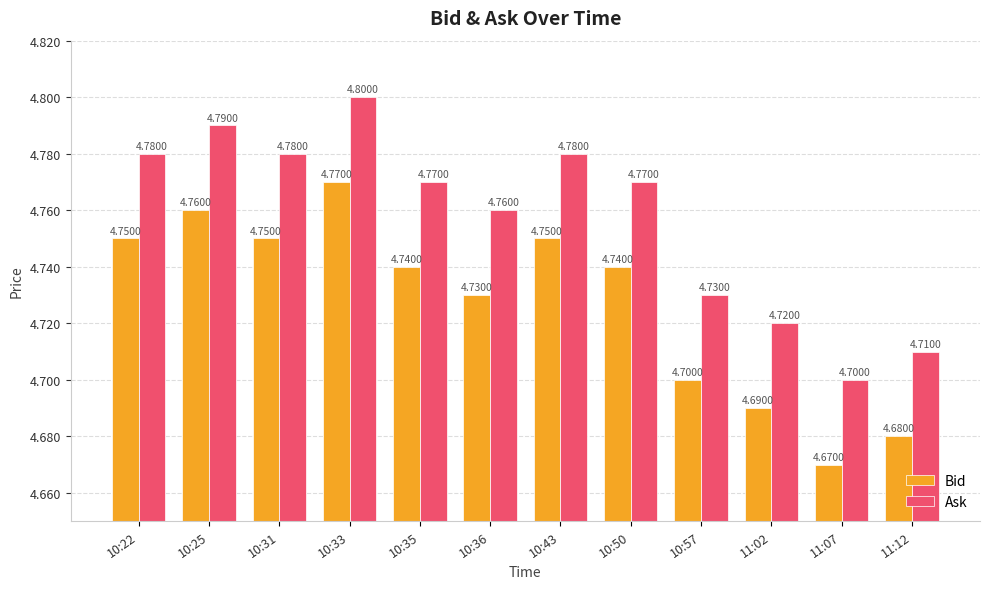

What is the label of the 8th bar from the right?

10:35